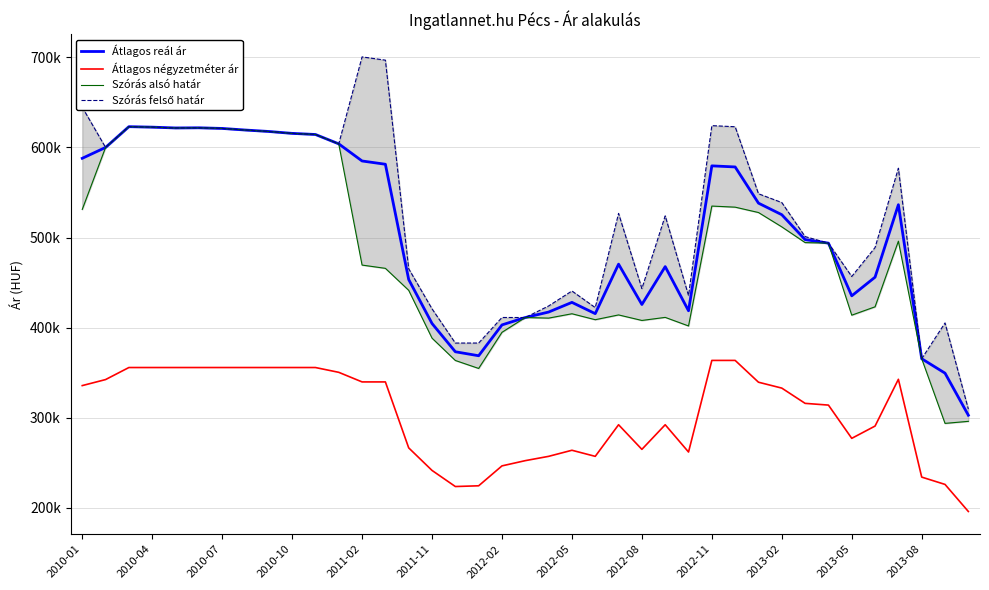

What is the average value of the Szórás alsó határ series?

483462